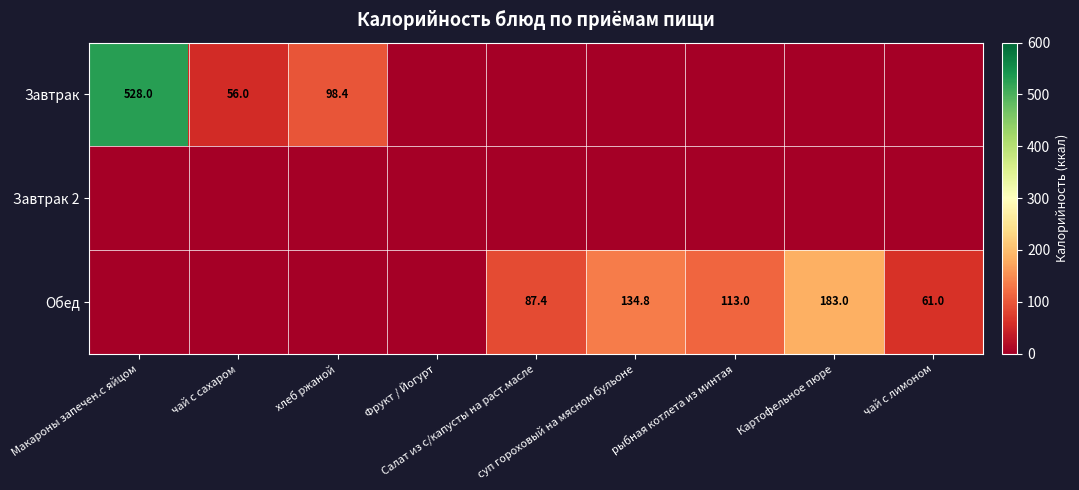

What is the spread (max minus min) of values at Картофельное пюре?

183.0